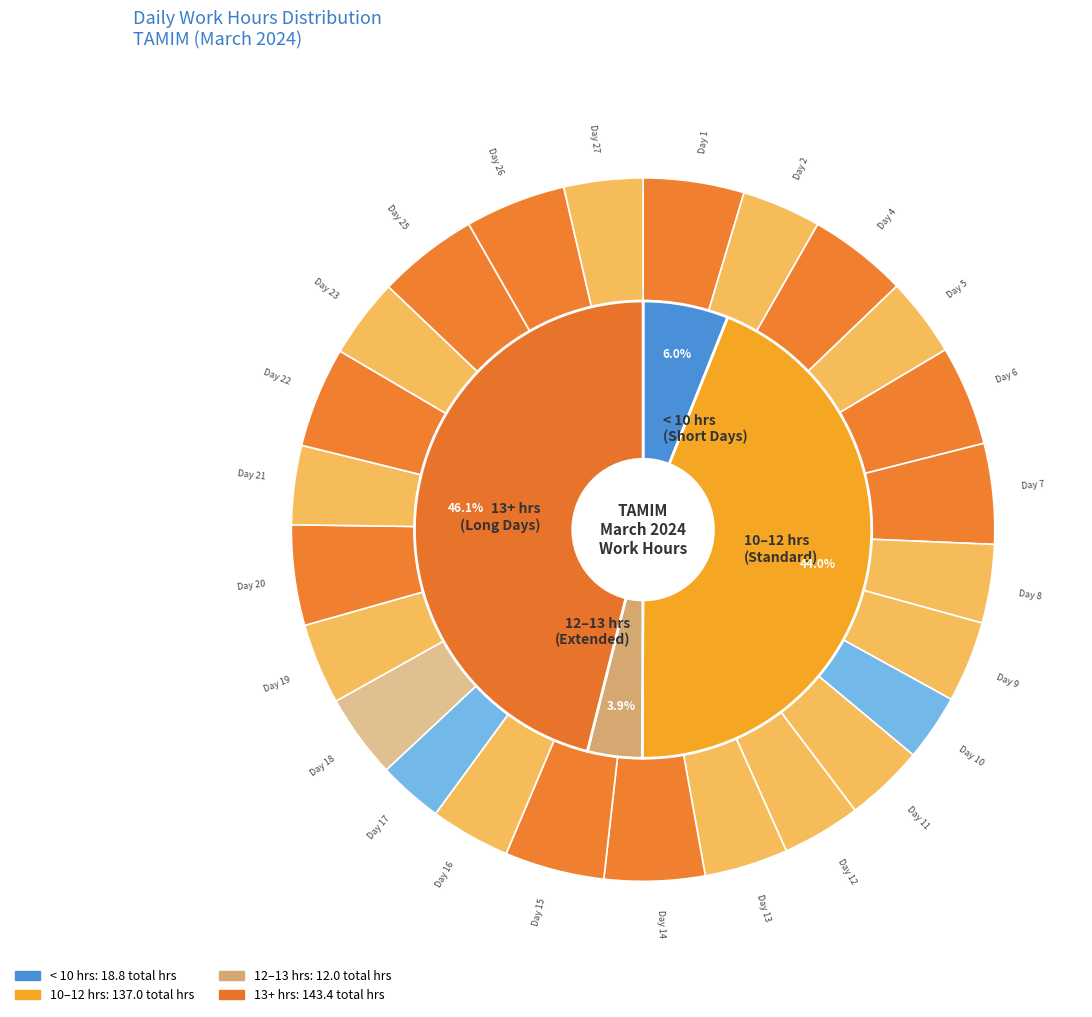

How many segments does this pie chart have?

25